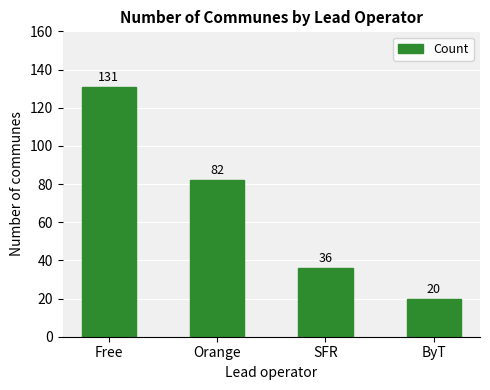

Count the values in the range 36 to 131.

3